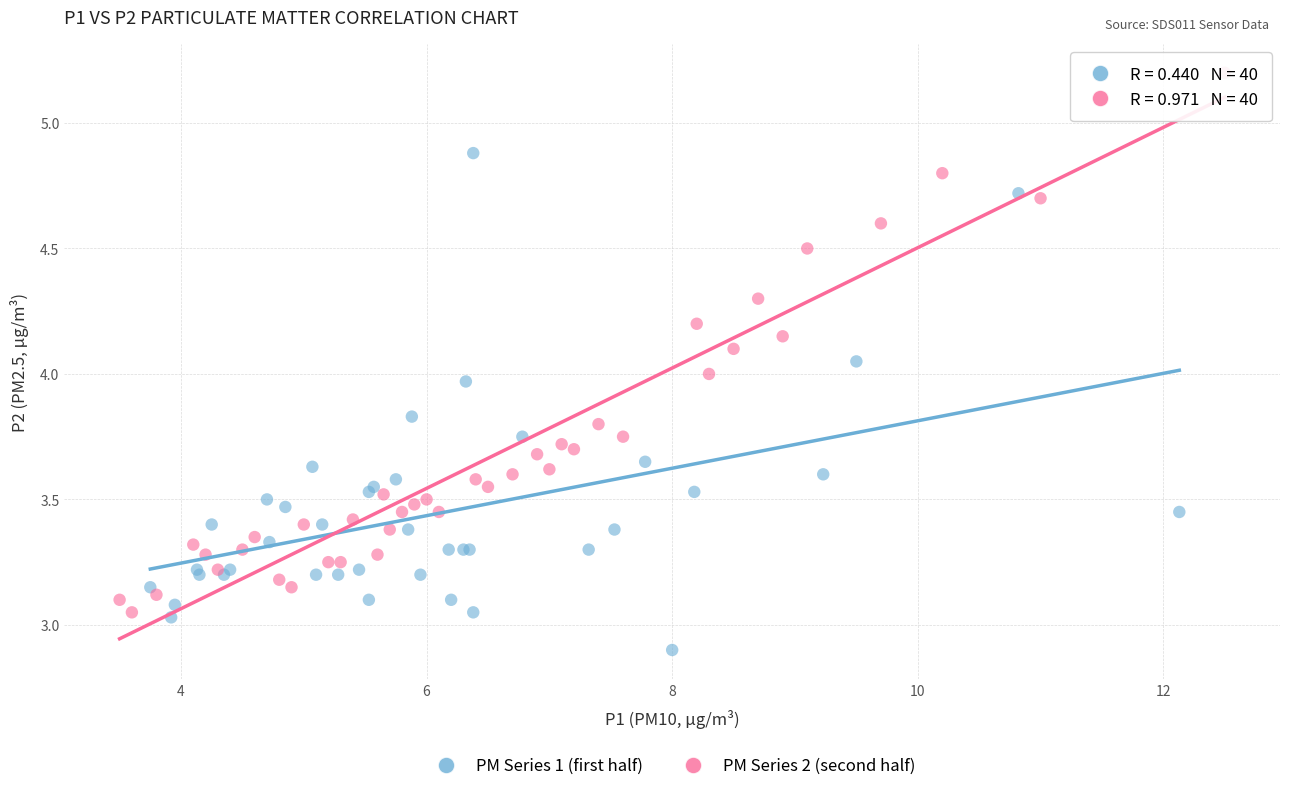

Which series contains the highest Y value?

PM Series 2 (second half)